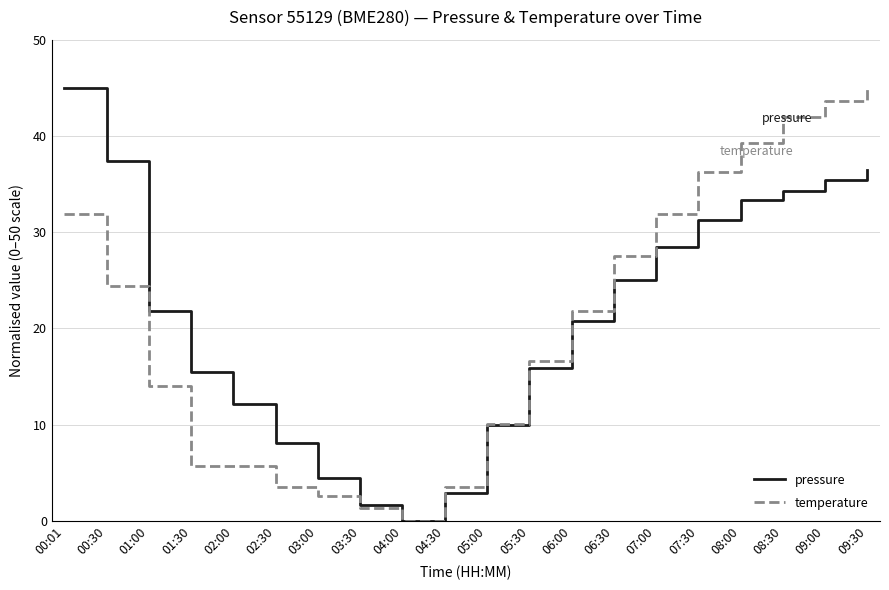

What is the difference between the highest and lowest values at 00:30?

13.0